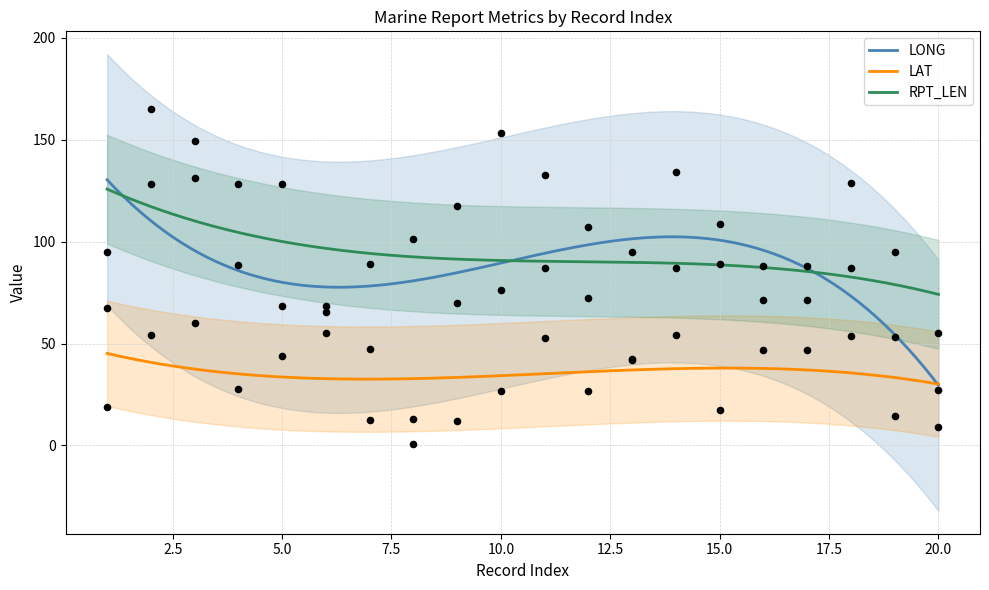

Which series reaches the minimum Y coordinate?

LONG